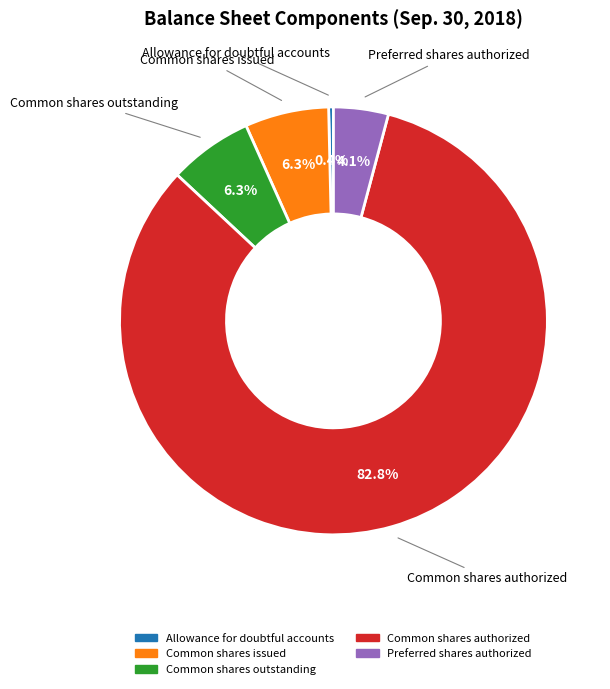

Is there any slice that represents more than half of the pie?

Yes